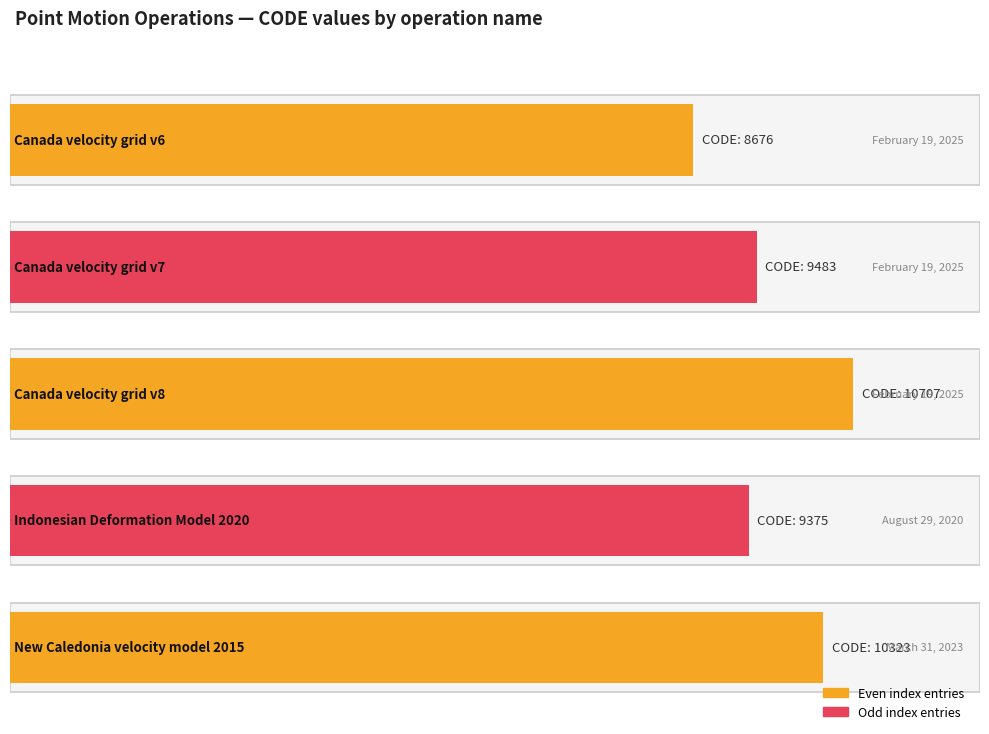

What is the value of the 5th bar from the left?

10323